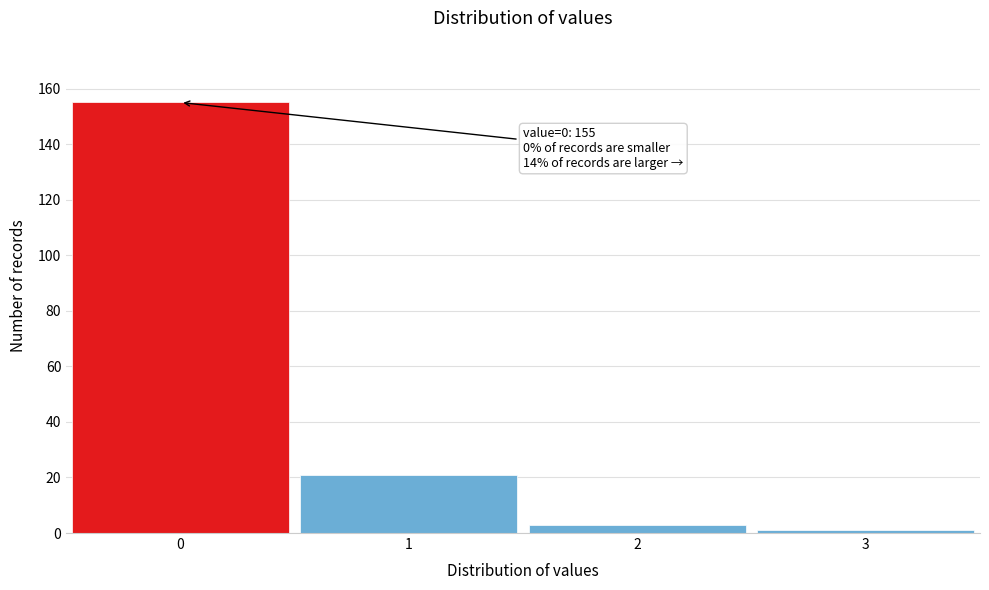

Which range on the x-axis has the tallest bar?

-0.5 to 0.5